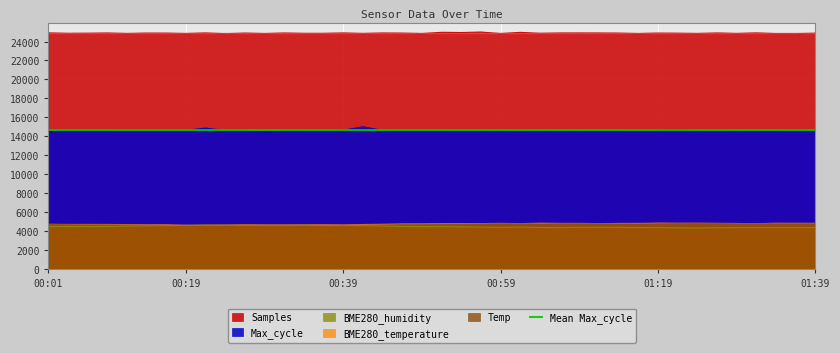

What is the total value across all series at 00:31?

44115.4